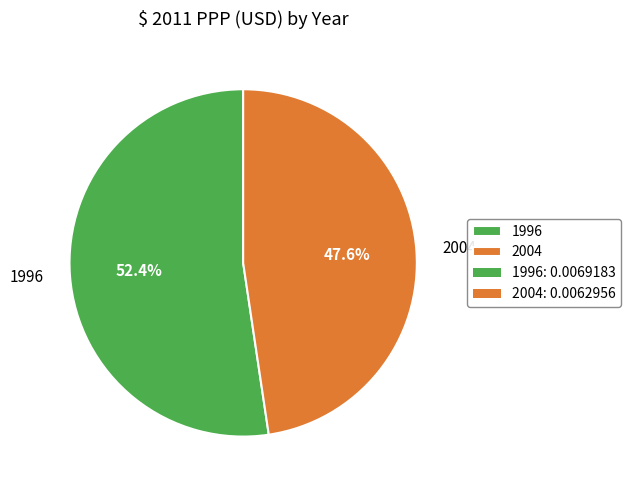

What percentage is the 1996 slice, to the nearest percent?

52%